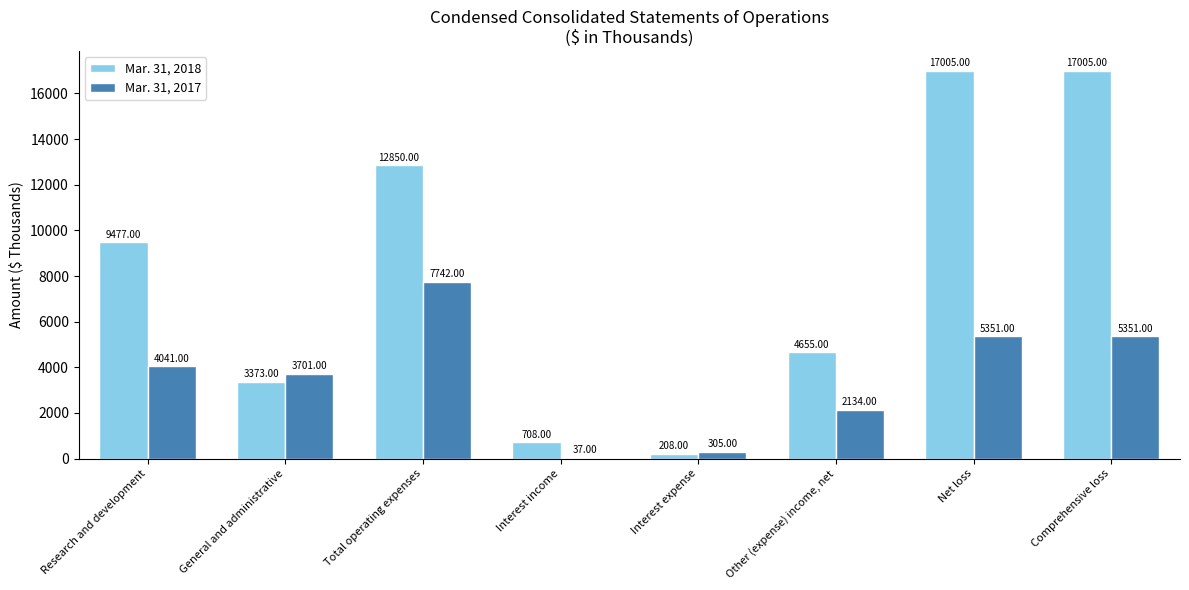

At which label does Mar. 31, 2017 reach its peak?

Total operating expenses